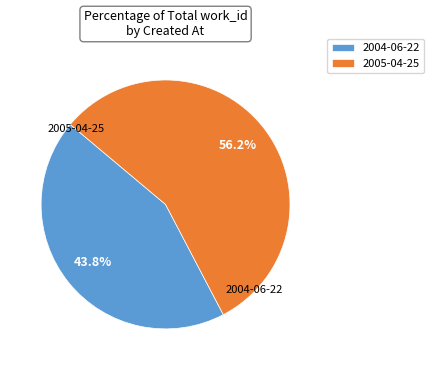

How many segments does this pie chart have?

2